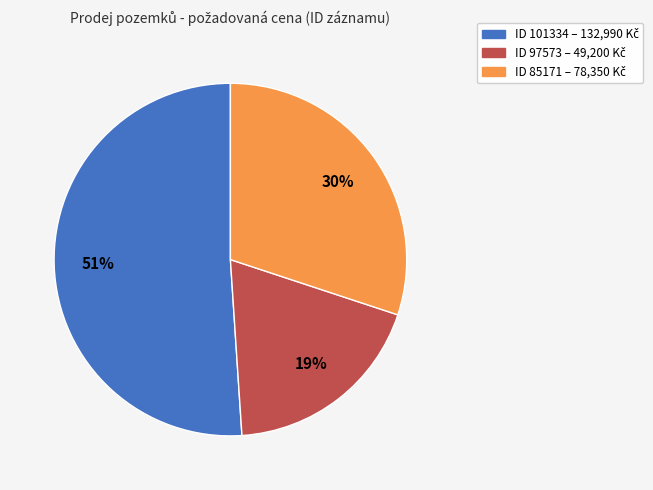

To the nearest percent, what is the difference between the largest and smallest slice percentages?

32%